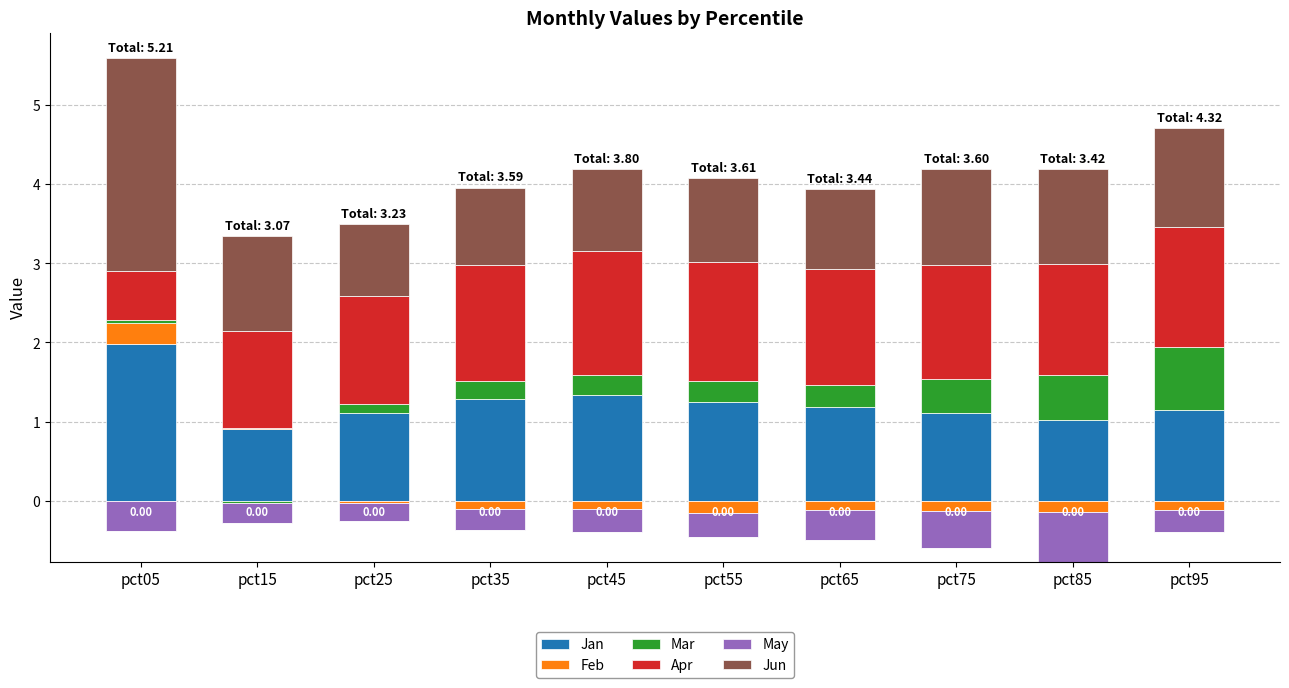

What is the difference between the maximum and minimum values in the Mar series?

0.8